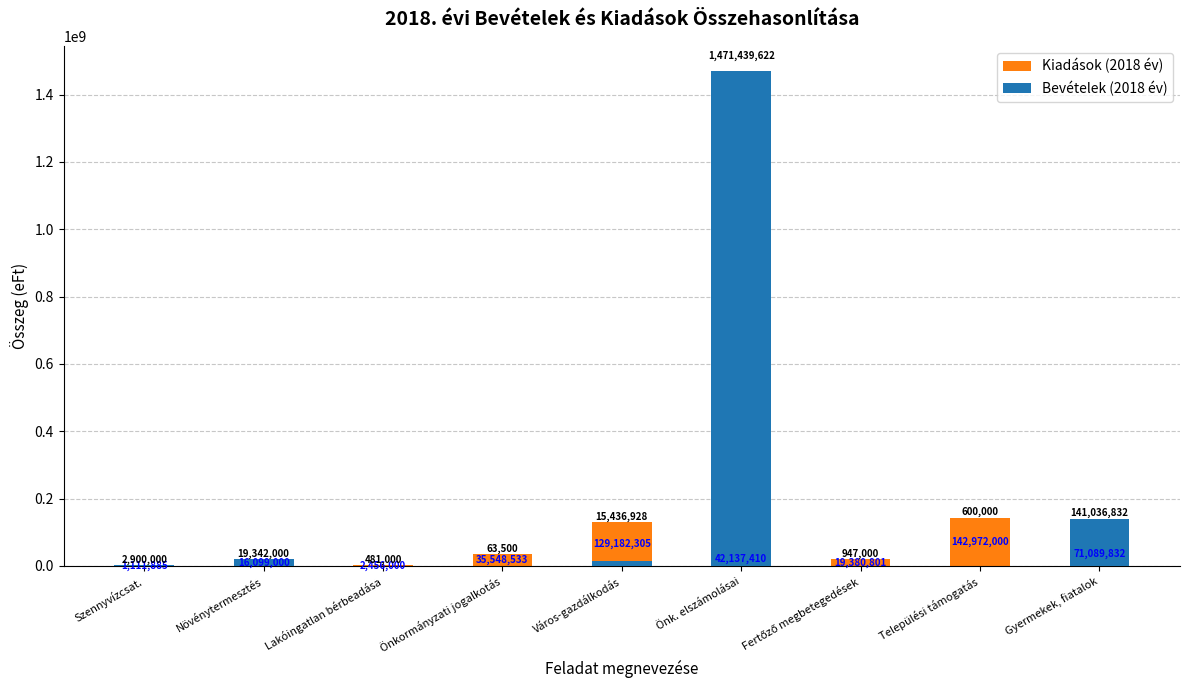

What is the value of the Bevételek (2018 év) bar at the 4th from the left?

63500